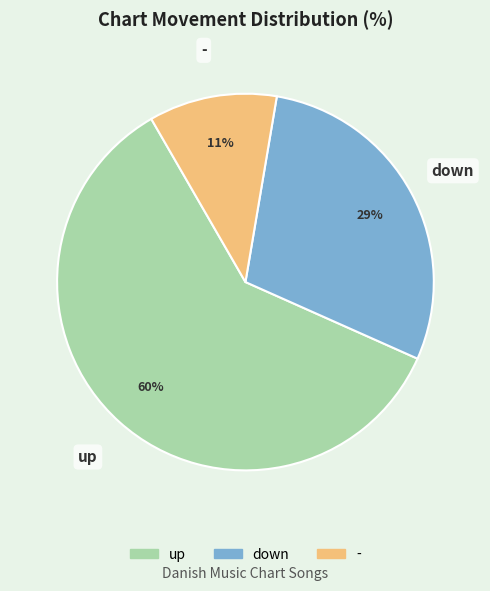

Do - and down together represent more than half of the pie?

No